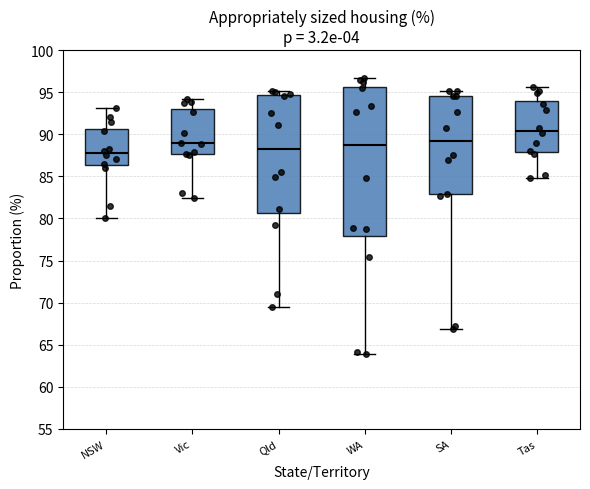

Where is the upper edge of the box for Vic on the y-axis? The values are not printed on the chart, so give them approximately, as read against the axis.

93.0